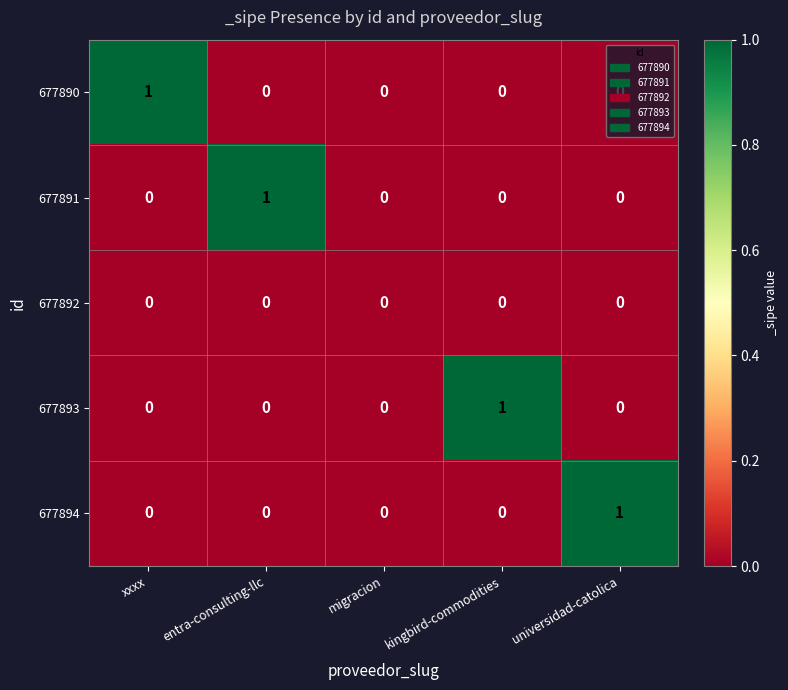

The value of 677892 at entra-consulting-llc is 0. True or false?

True